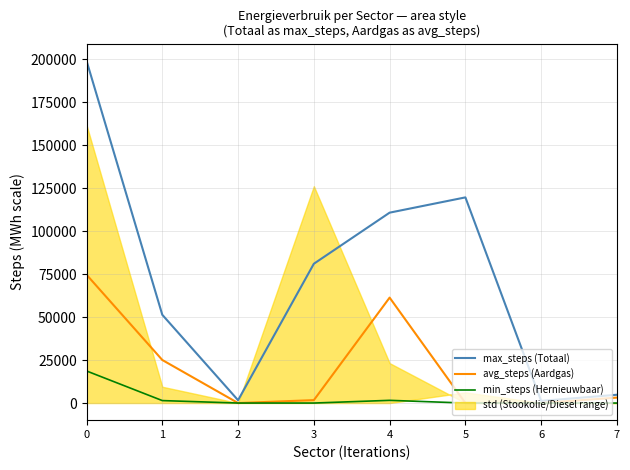

Is the value of max_steps (Totaal) at 2 greater than the value of avg_steps (Aardgas) at 2?

Yes